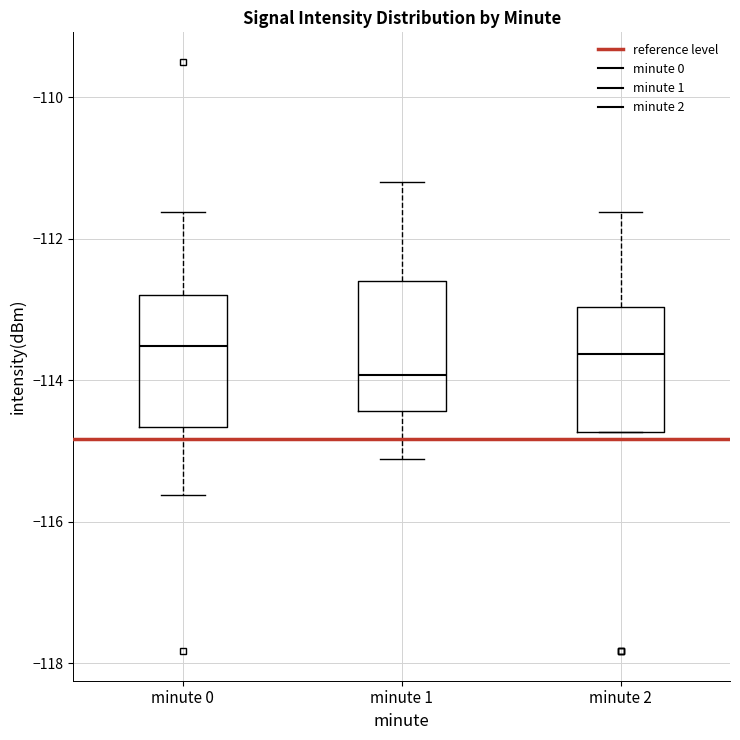

Reading left to right, transcribe this box plot: for each box, give where its median line is, the range the box spans, and where its two whiskers end, as read against the y-axis. The values are not printed on the chart, so give them approximately, as read against the axis.

minute 0: median -113.6, box -114.6 to -112.8, whiskers -115.6 to -111.6
minute 1: median -114.0, box -114.4 to -112.6, whiskers -115.2 to -111.2
minute 2: median -113.6, box -114.8 to -113.0, whiskers -114.8 to -111.6